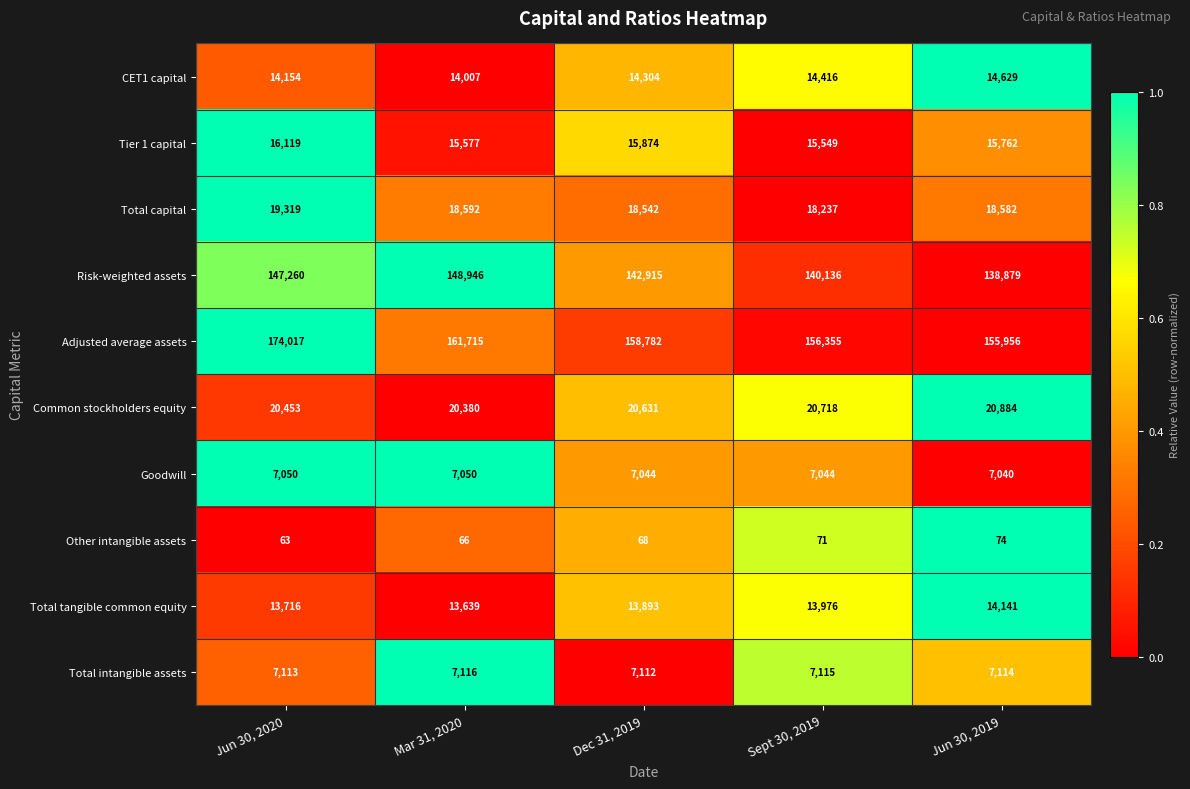

Which series has the widest spread of values?

Adjusted average assets